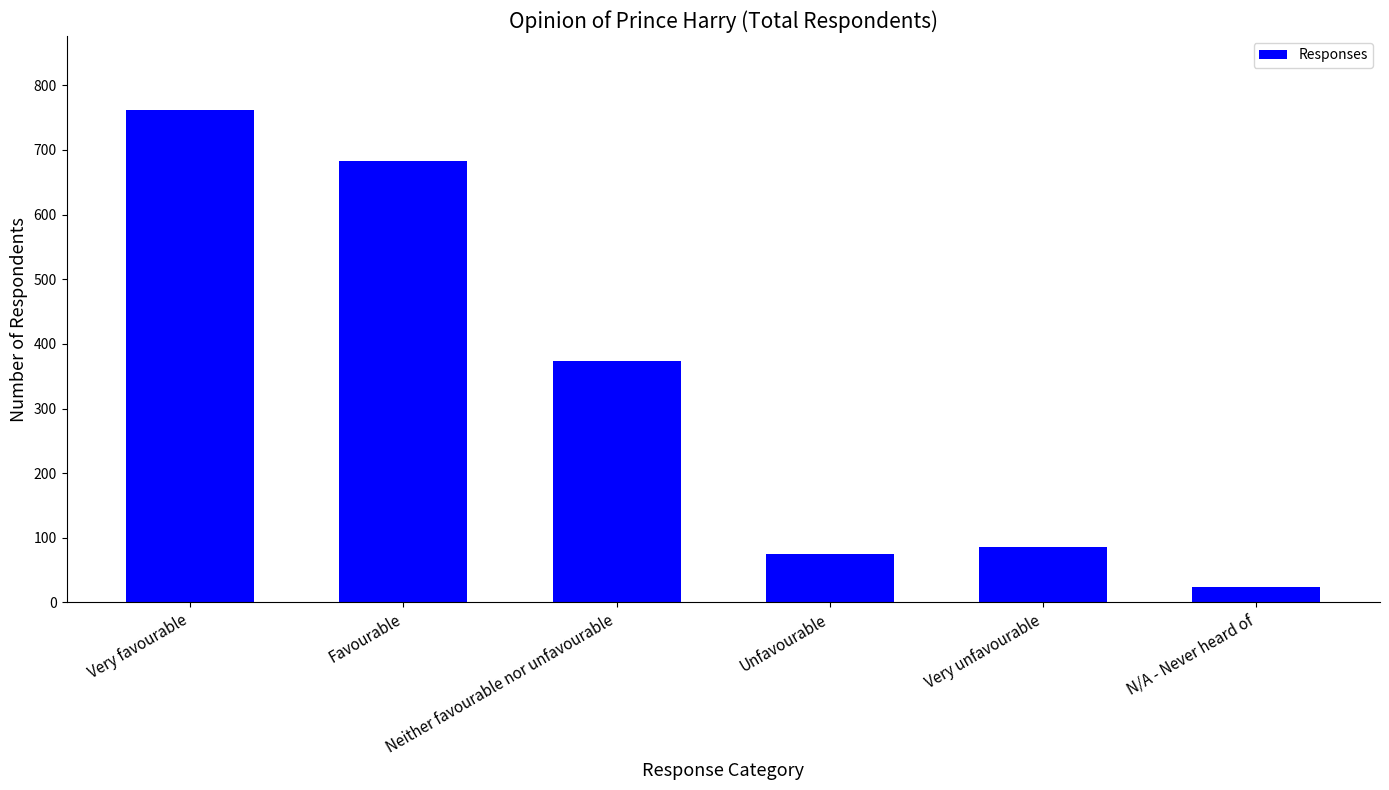

What is the sum of the values at Very unfavourable and Favourable?

769